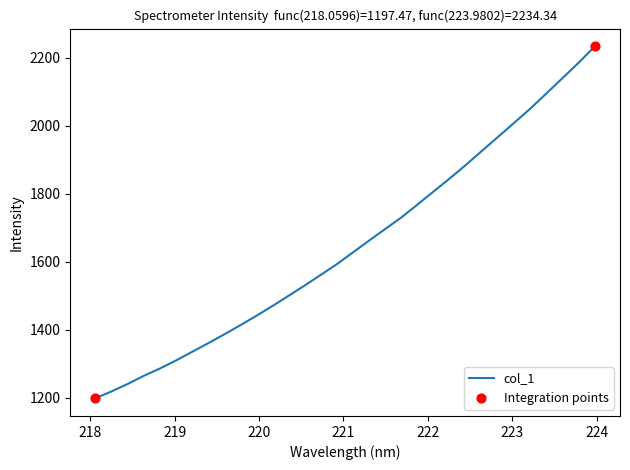

What is the maximum value shown in the chart?

2234.3